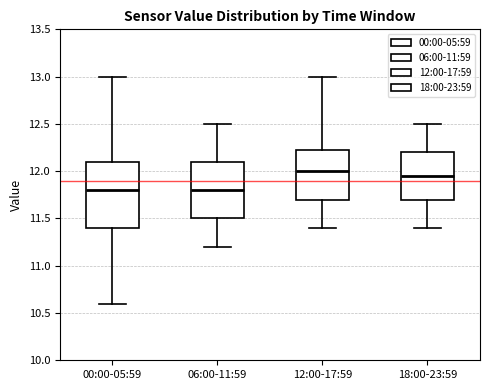

Comparing the boxes themselves (not the whiskers), which one is the tallest?

00:00-05:59